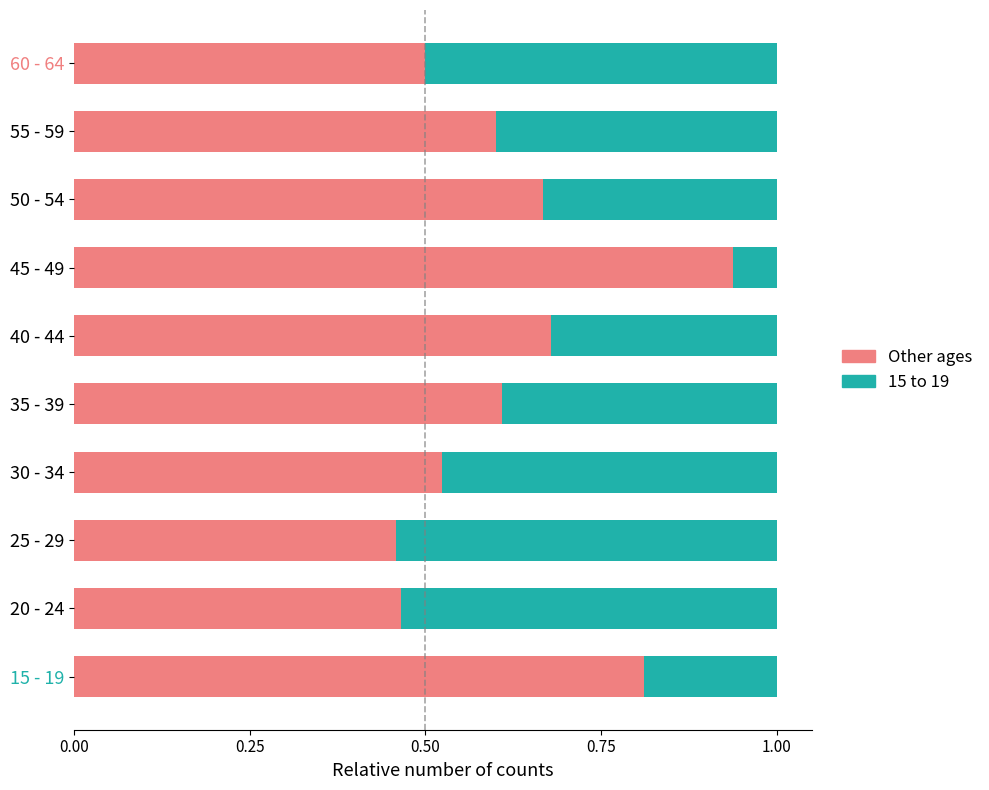

What is the total value across all series at 45 - 49?

1.0